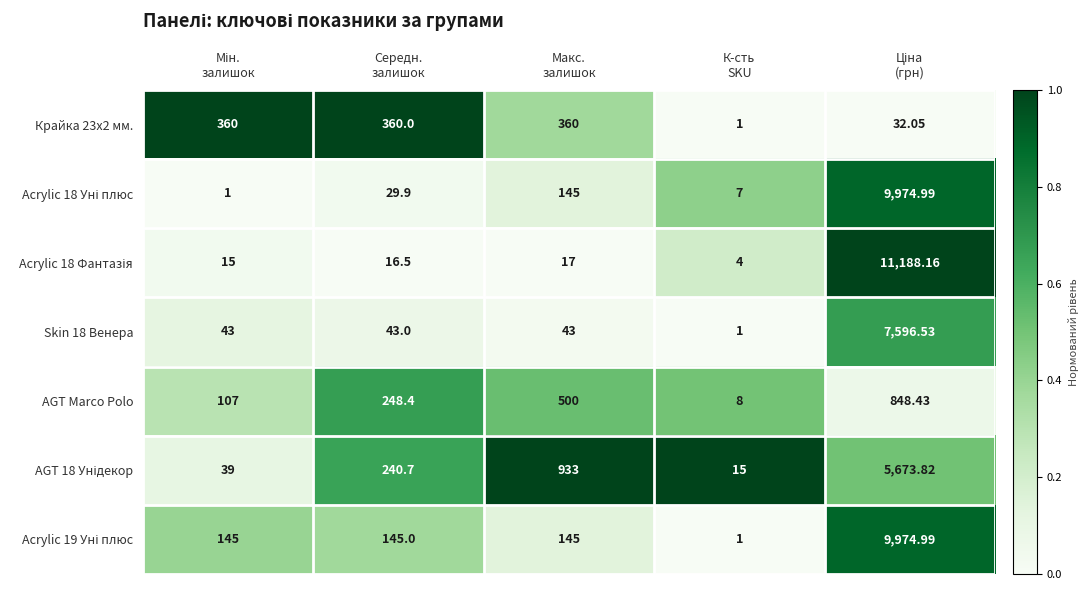

Count the number of categories in the chart.

5